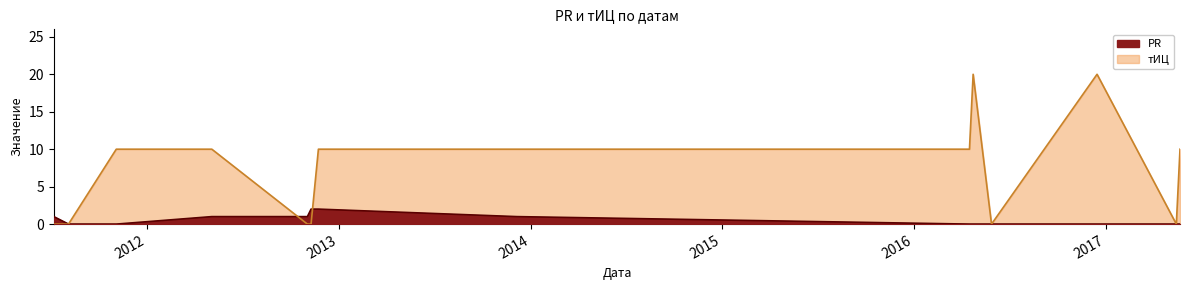

What is the label of the 8th point from the left?

2013-12-06